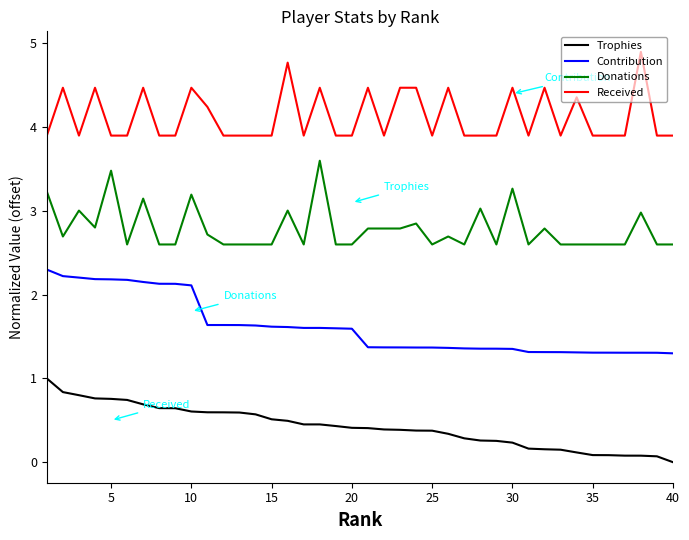

Which series has the largest total across all categories?

Received